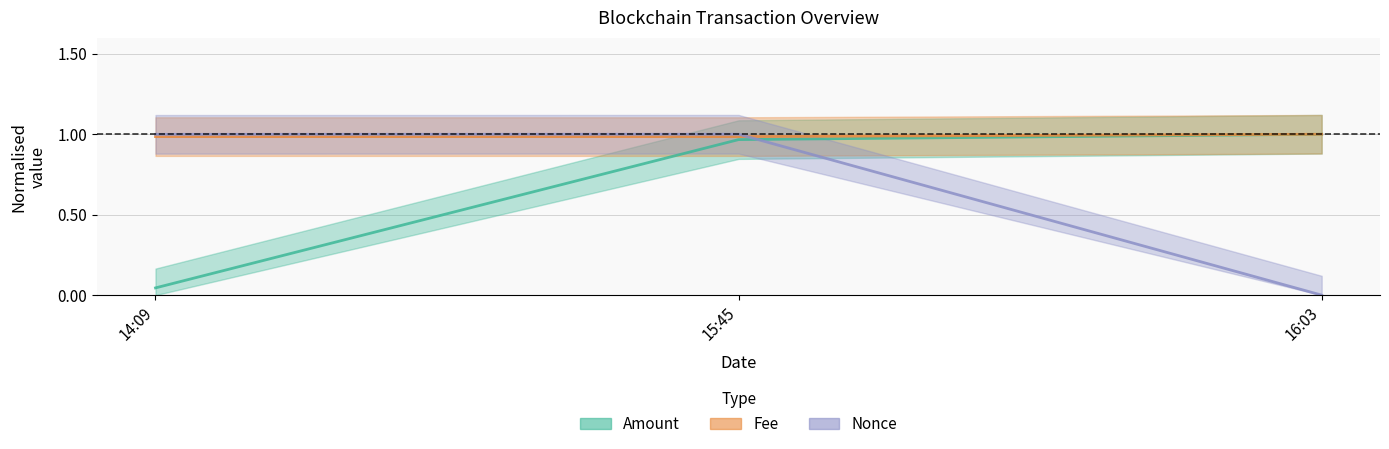

Where is Fee nearest to the value 0?

14:09